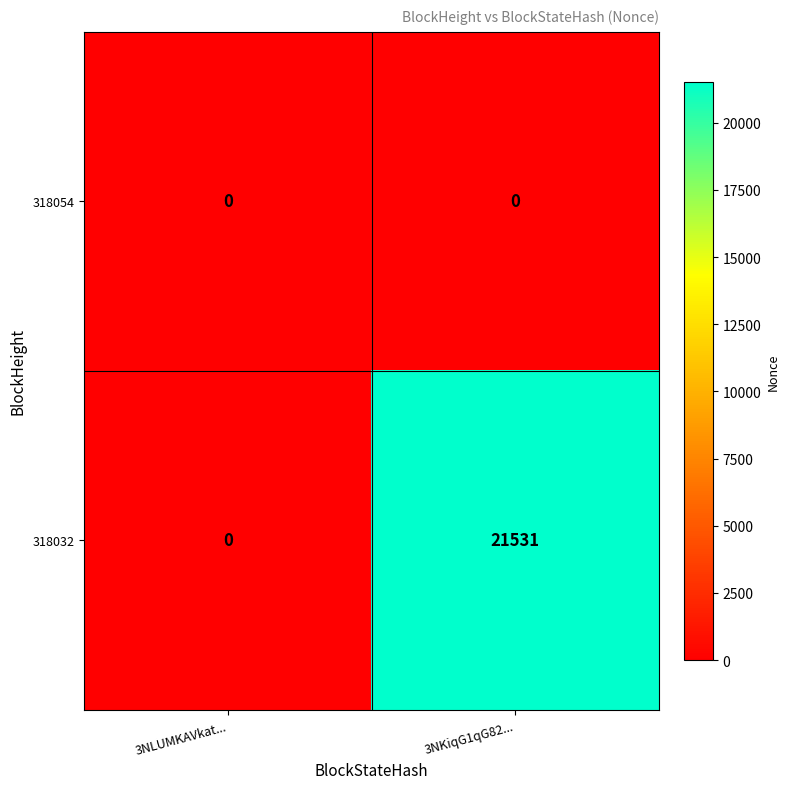

What is the sum of all 318032 values?

21531